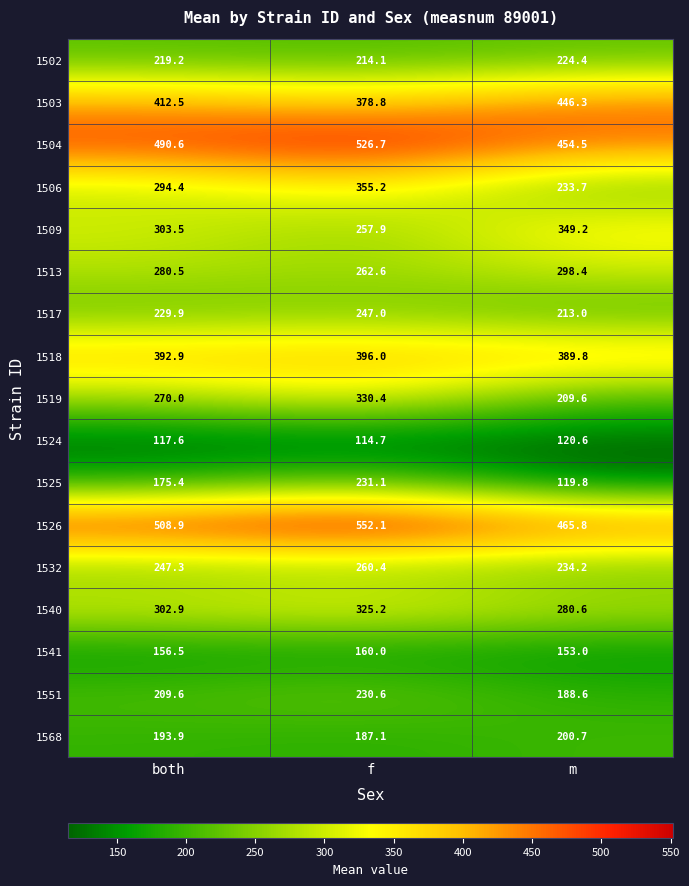

What is the approximate value of 1526 at m?

465.8